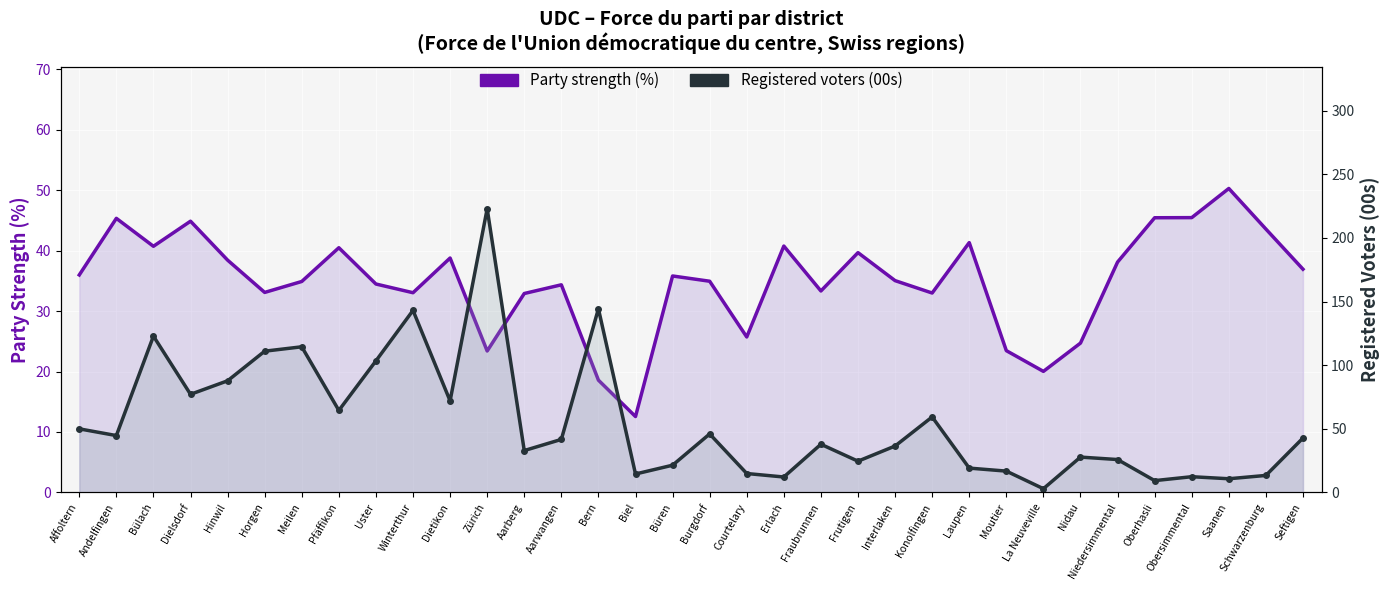

How many lines are shown in the chart?

2